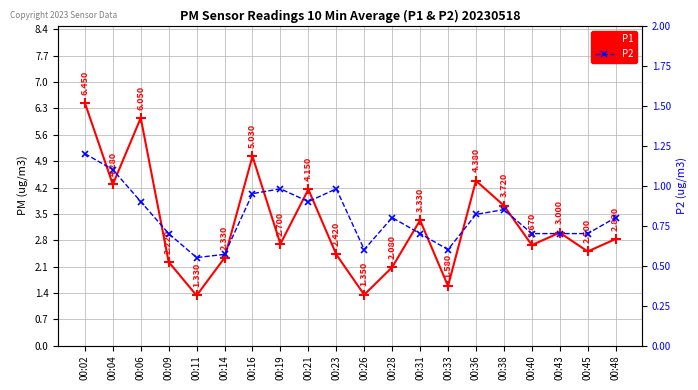

List the series in order of their peak value, highest first.

P1, P2